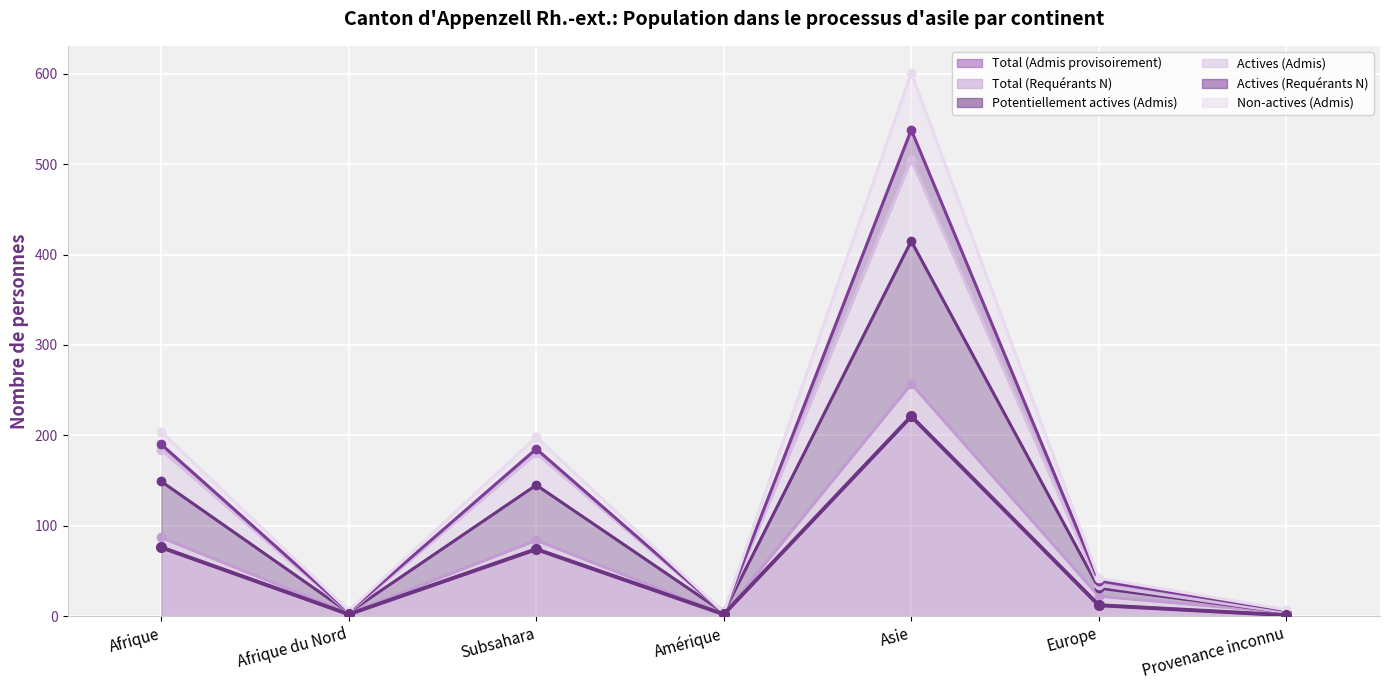

The value of Potentiellement actives (Admis) at Afrique is 184. True or false?

True